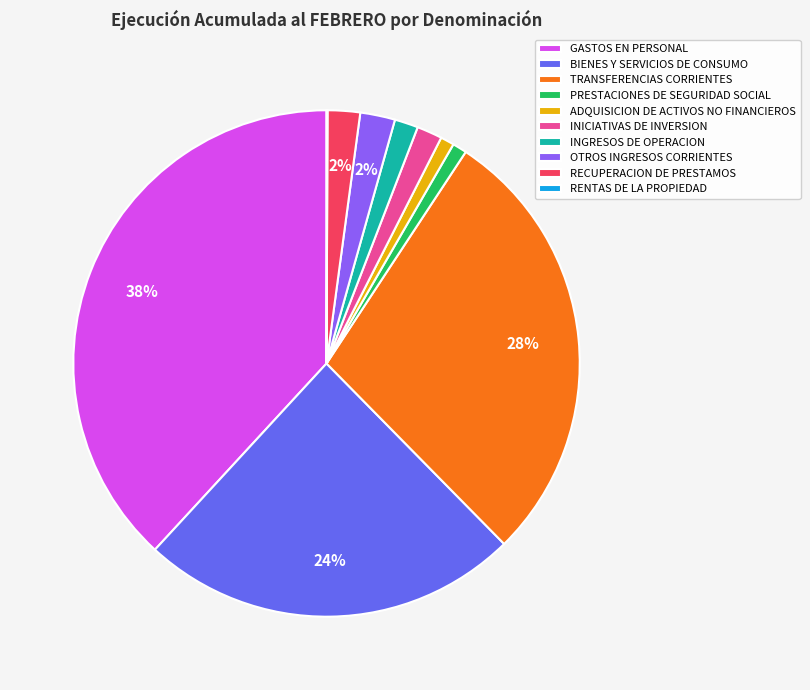

The BIENES Y SERVICIOS DE CONSUMO slice represents 24% of the pie. True or false?

True